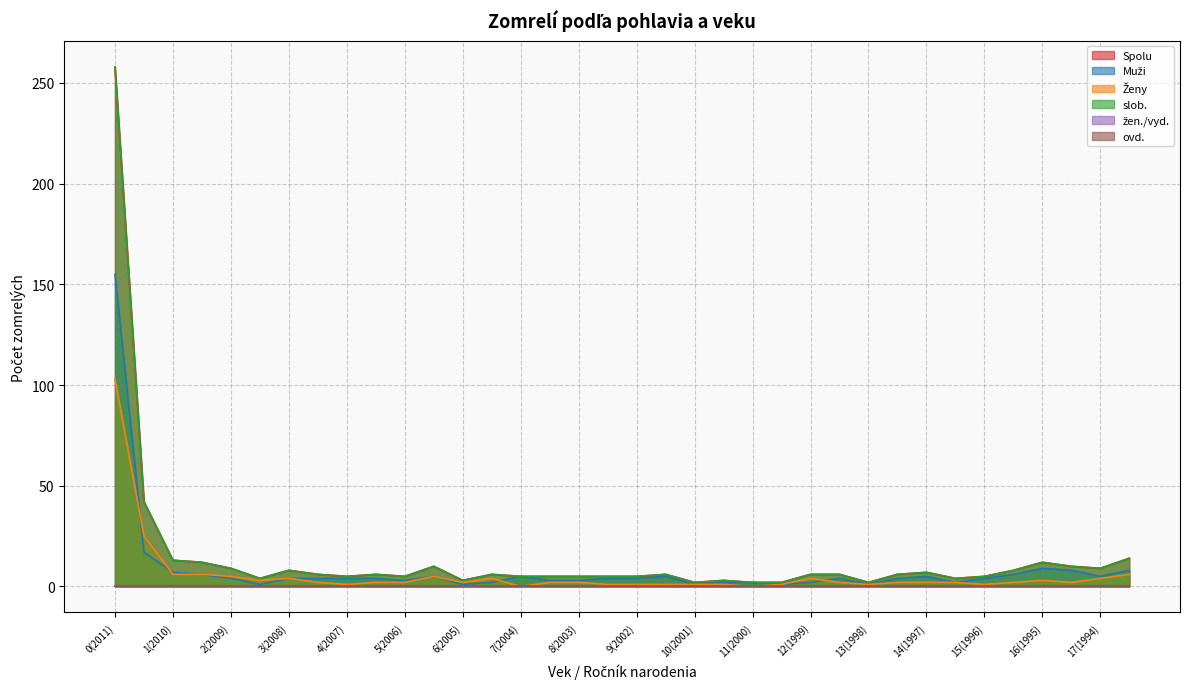

Where does the Muži series first go above 4?

0(2011)